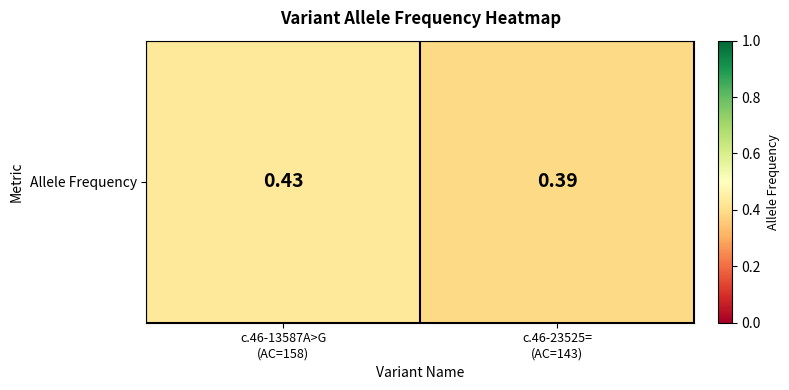

Reading left to right, extract all data points from this chart.

0.4	0.4